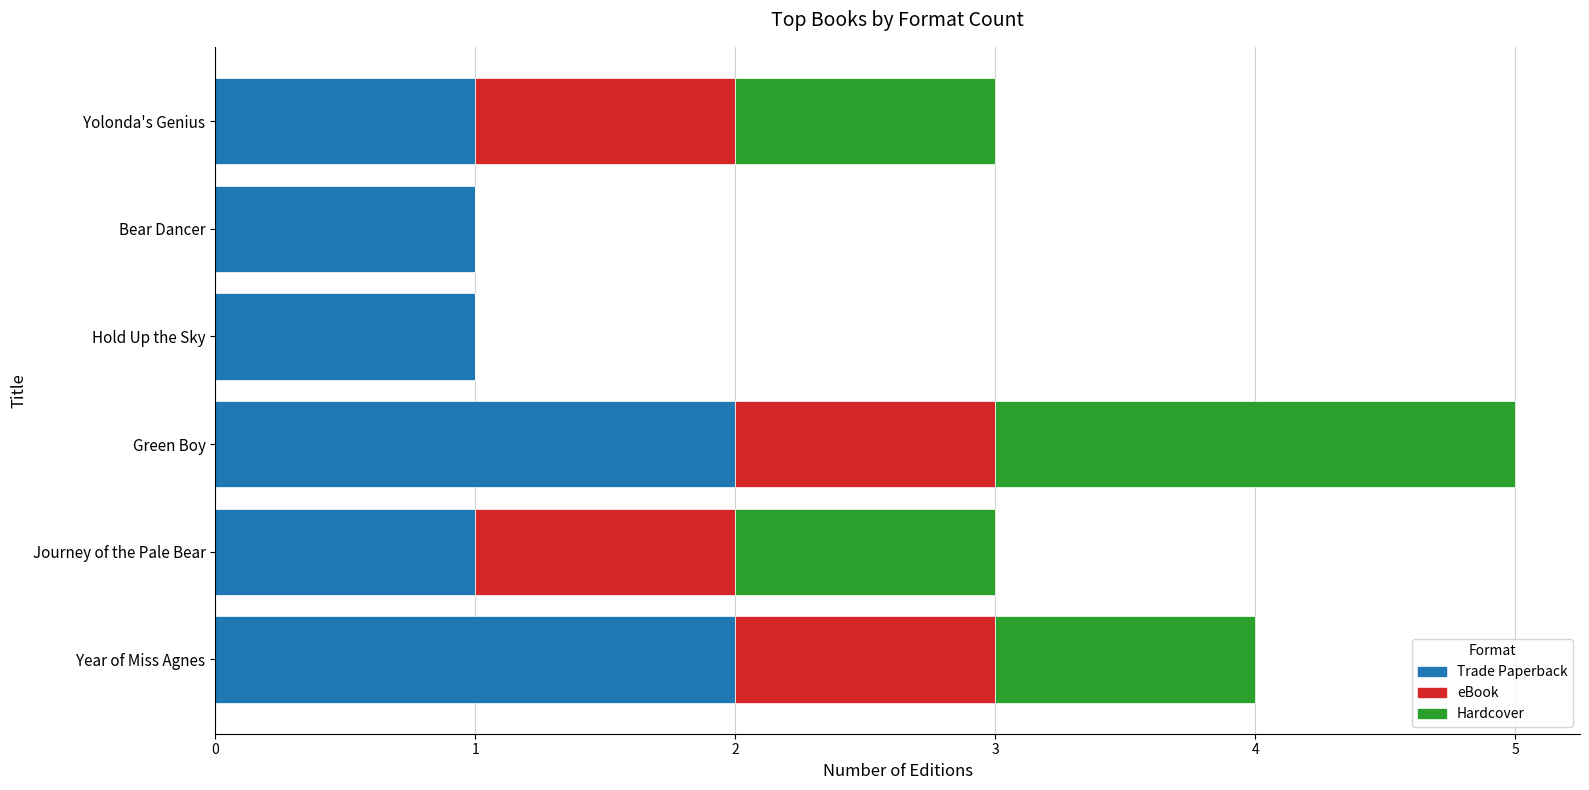

What is the sum of the Trade Paperback values at Year of Miss Agnes and Bear Dancer?

3